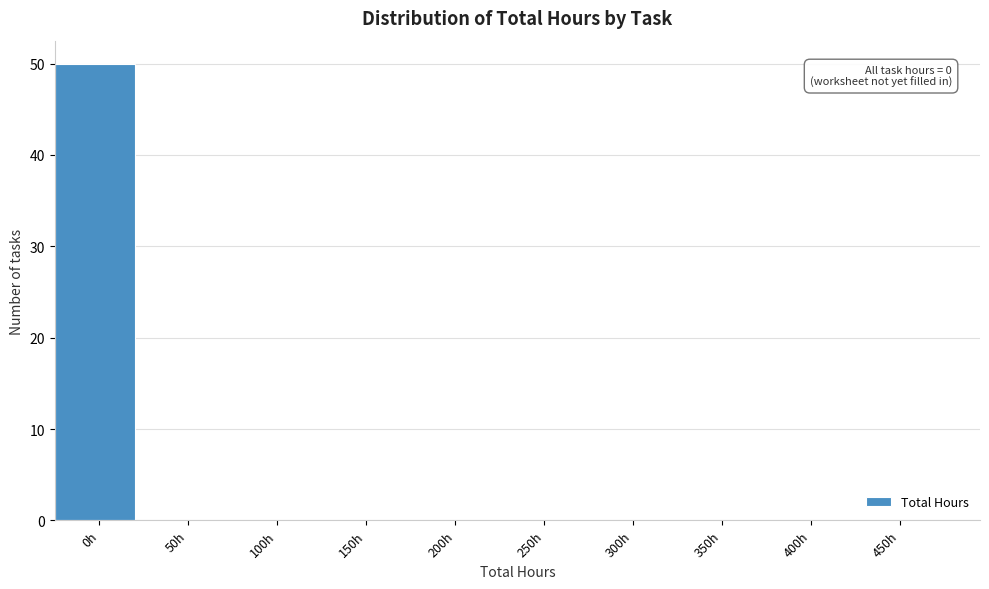

Reading right to left, extract all data points from this chart.

450h=0	400h=0	350h=0	300h=0	250h=0	200h=0	150h=0	100h=0	50h=0	0h=50